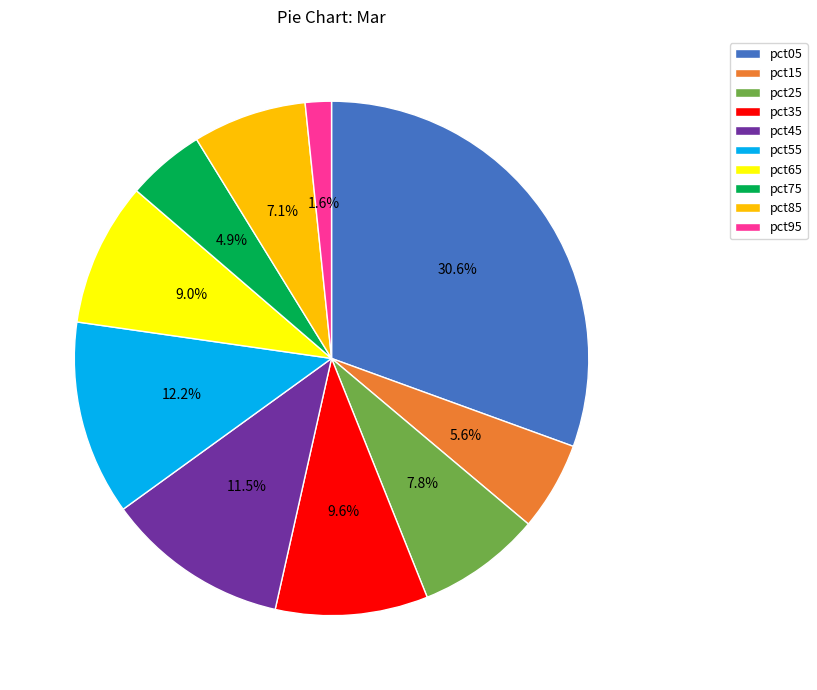

What percentage is the pct15 slice, to the nearest percent?

6%